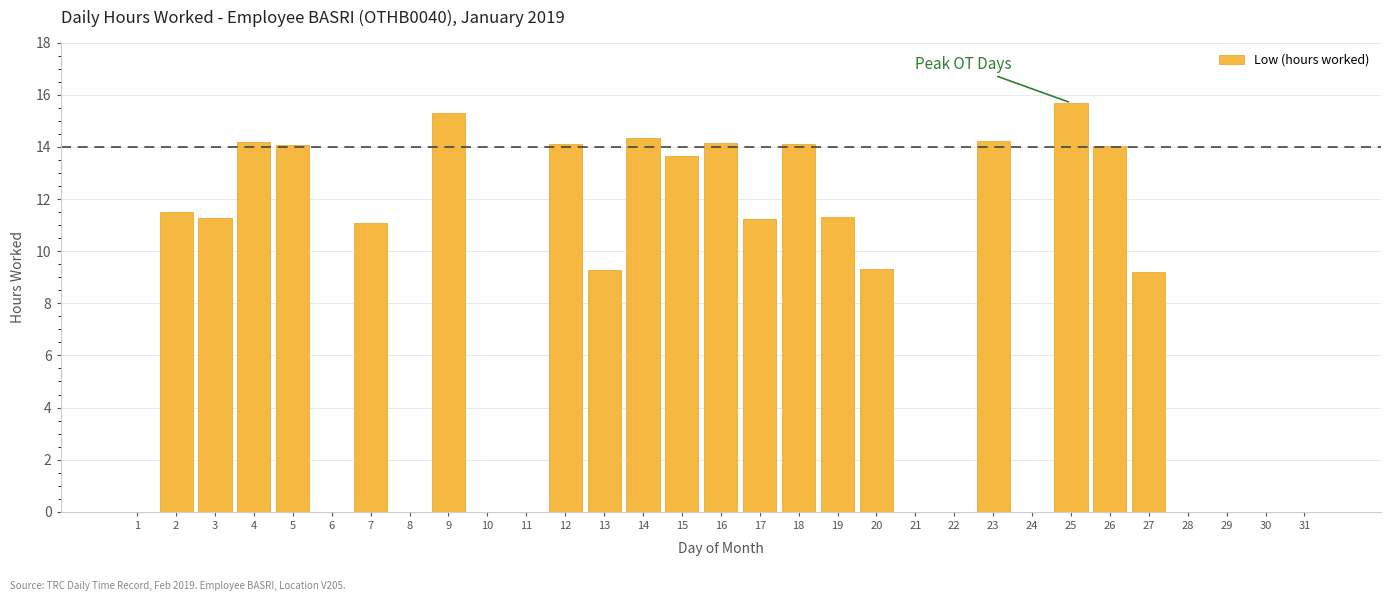

Count the number of categories in the chart.

31